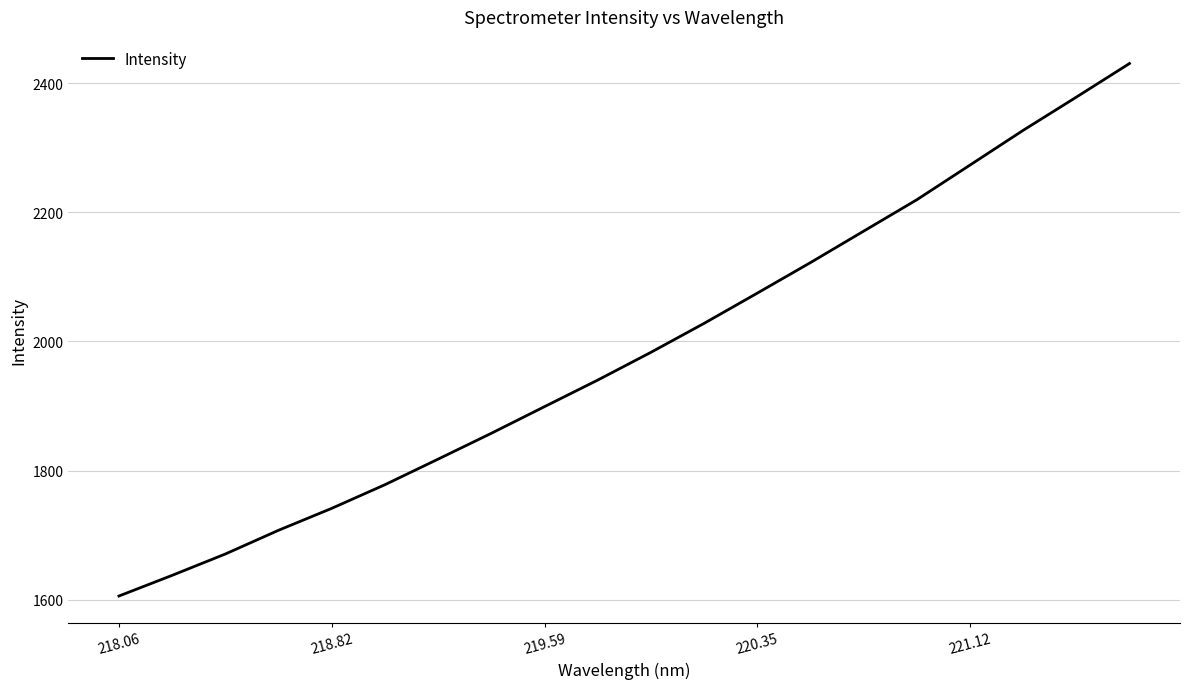

How many lines are shown in the chart?

1